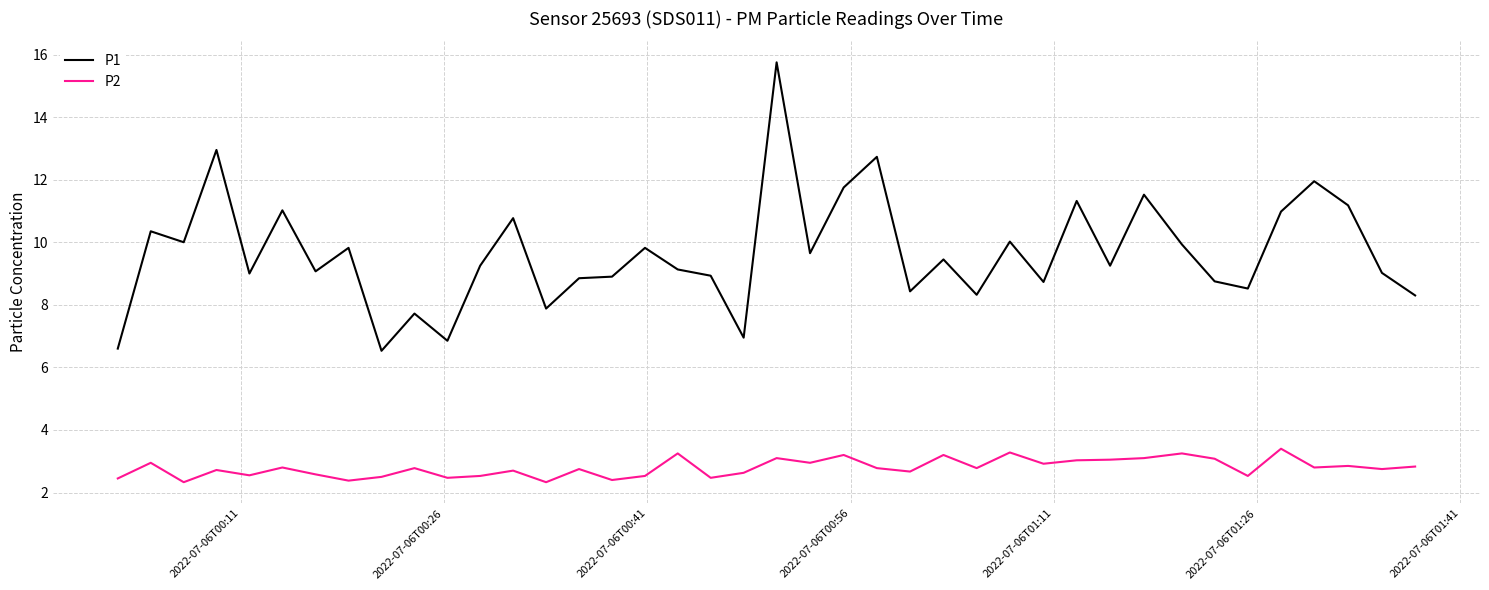

True or false: P1 and P2 intersect in this chart.

False